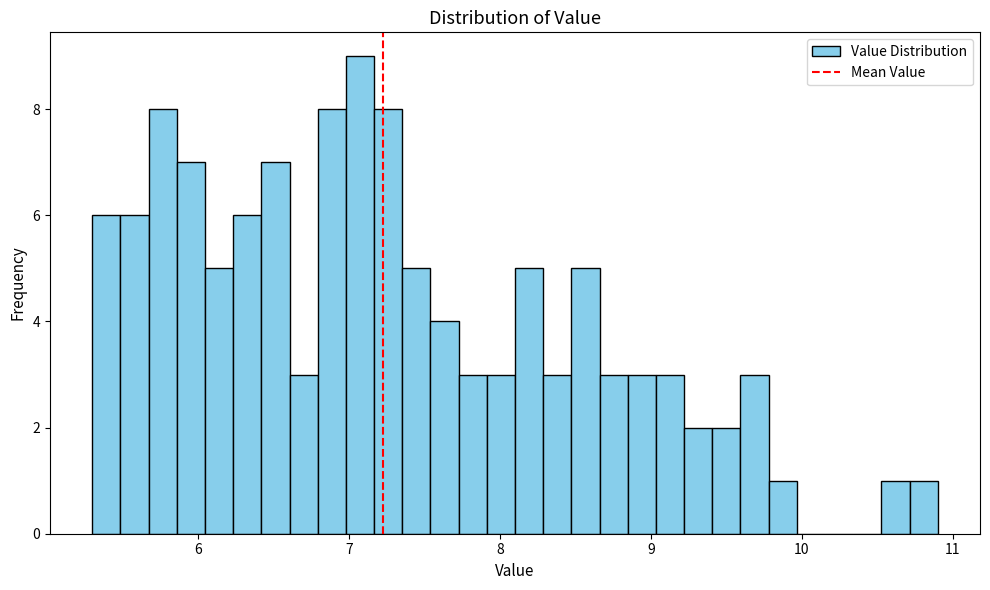

Around what value on the x-axis is the tallest bar? Give the approximate position of its centre, as read against the axis.

7.1